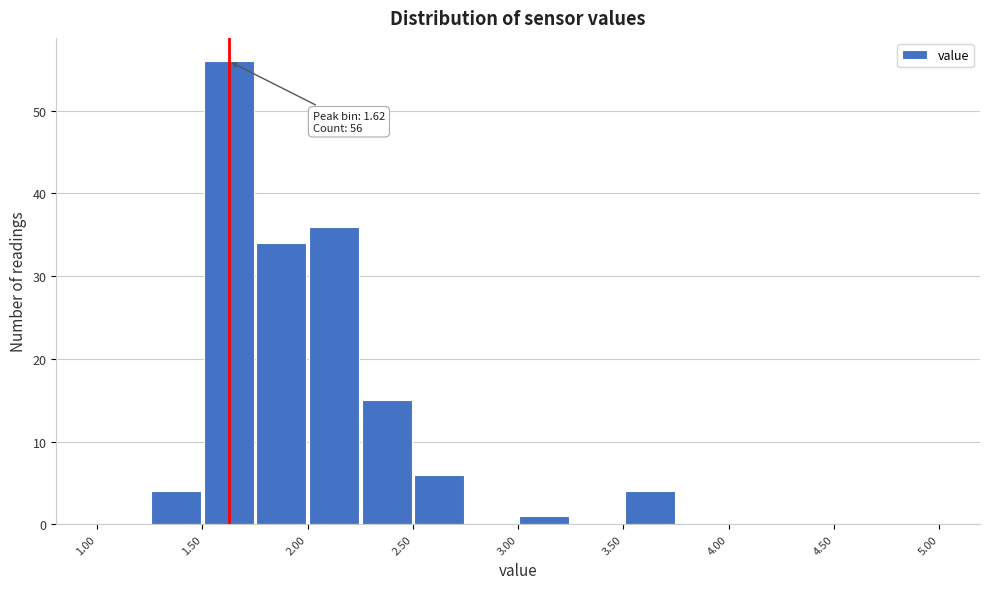

Over which range of the x-axis is the bar tallest?

1.50 to 1.75